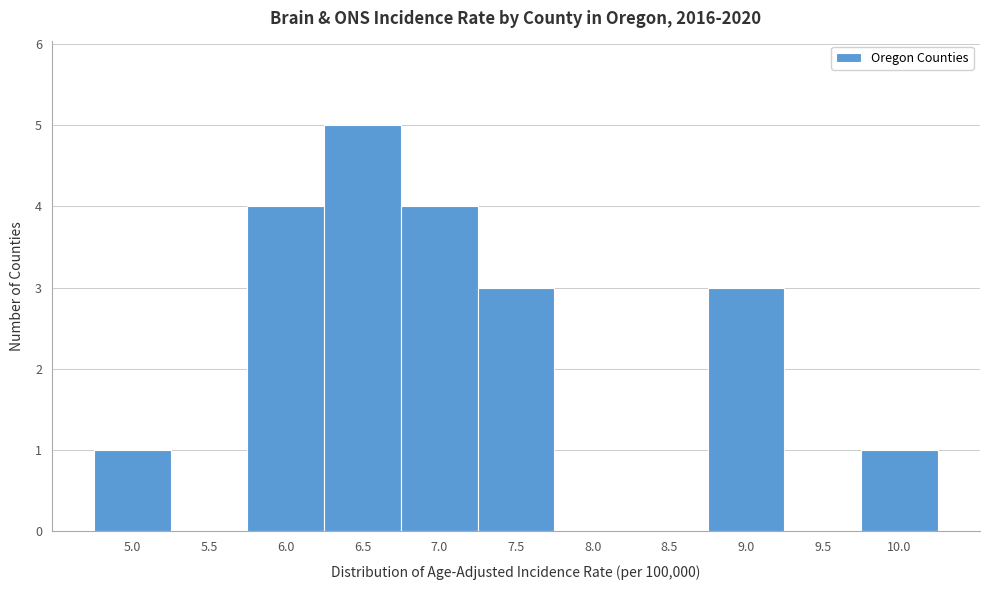

Reading left to right, transcribe all the data shown in this chart.

5.0=1	5.5=0	6.0=4	6.5=5	7.0=4	7.5=3	8.0=0	8.5=0	9.0=3	9.5=0	10.0=1